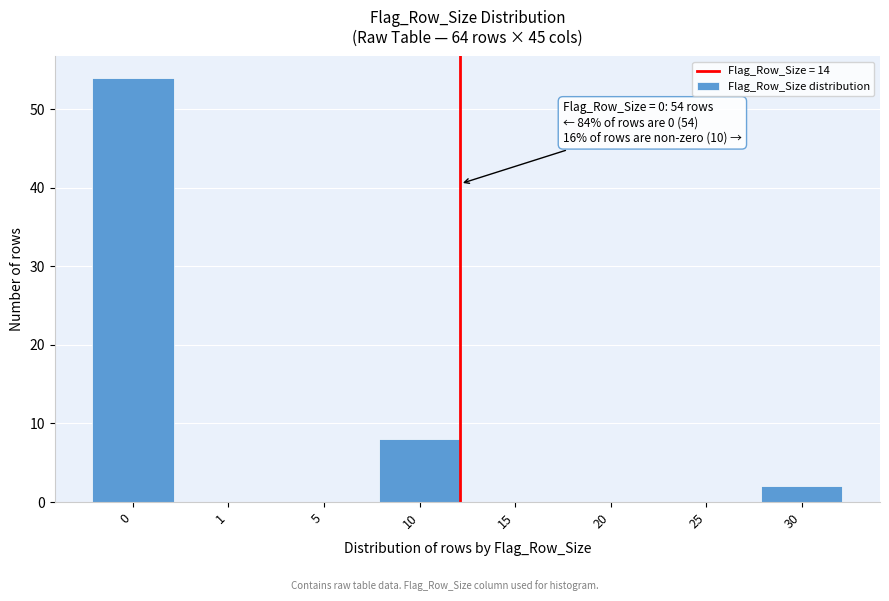

Reading right to left, extract all data points from this chart.

30=2	25=0	20=0	15=0	10=8	5=0	1=0	0=54